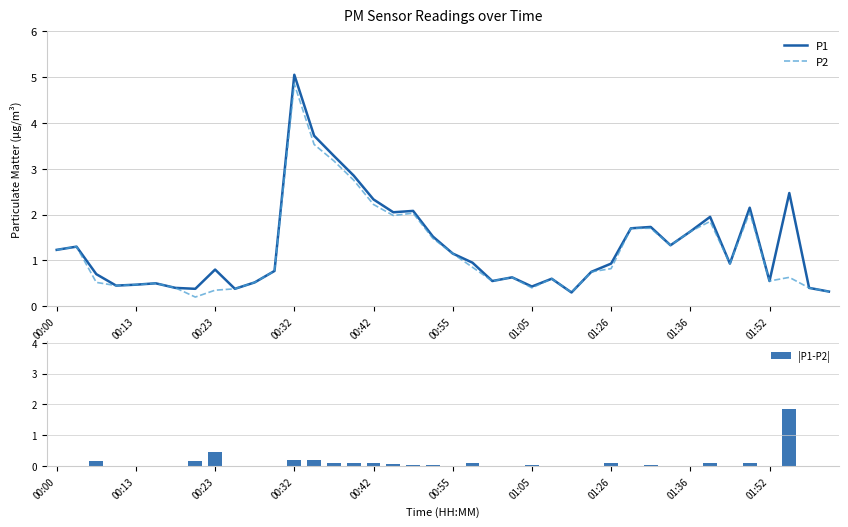

How many groups of bars are there?

40